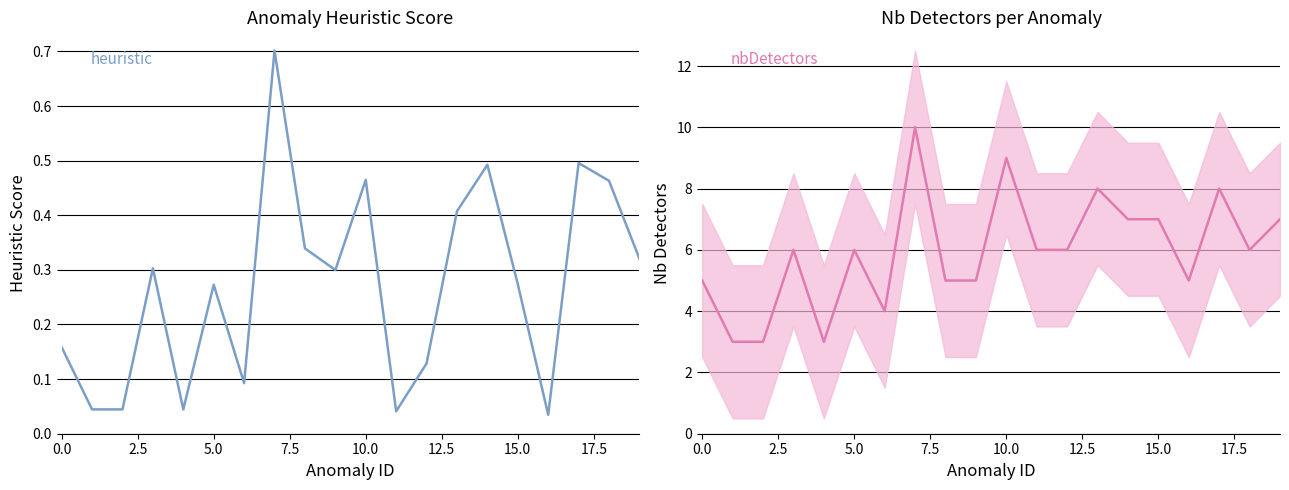

Reading right to left, transcribe all the data shown in this chart.

heuristic: 0.3	0.5	0.5	0.0	0.3	0.5	0.4	0.1	0.0	0.5	0.3	0.3	0.7	0.1	0.3	0.0	0.3	0.0	0.0	0.2
nbDetectors: 7.0	6.0	8.0	5.0	7.0	7.0	8.0	6.0	6.0	9.0	5.0	5.0	10.0	4.0	6.0	3.0	6.0	3.0	3.0	5.0